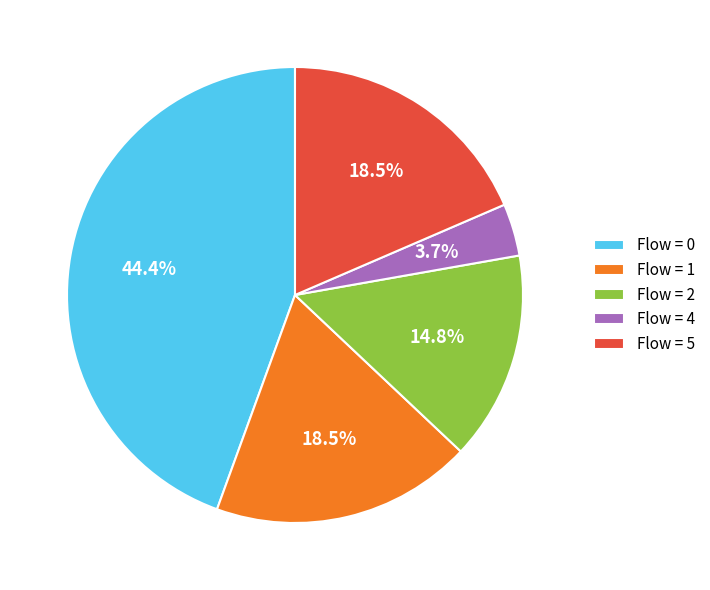

What portion of the pie excludes Flow = 5?

81.5%